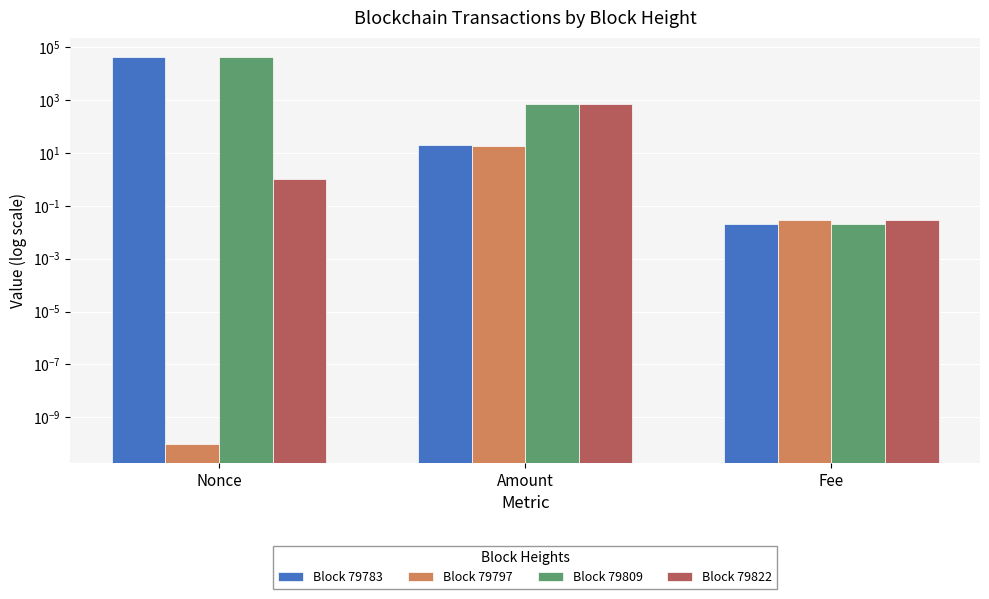

What are all the series names shown in the legend?

Block 79783, Block 79797, Block 79809, Block 79822